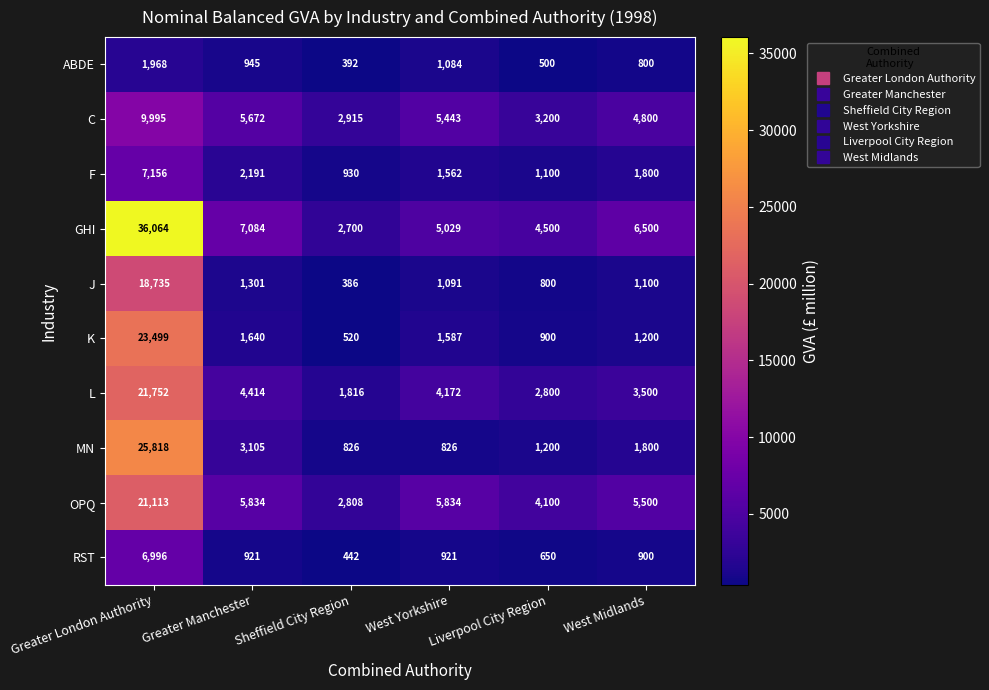

The value of L at West Midlands is 5743. True or false?

False